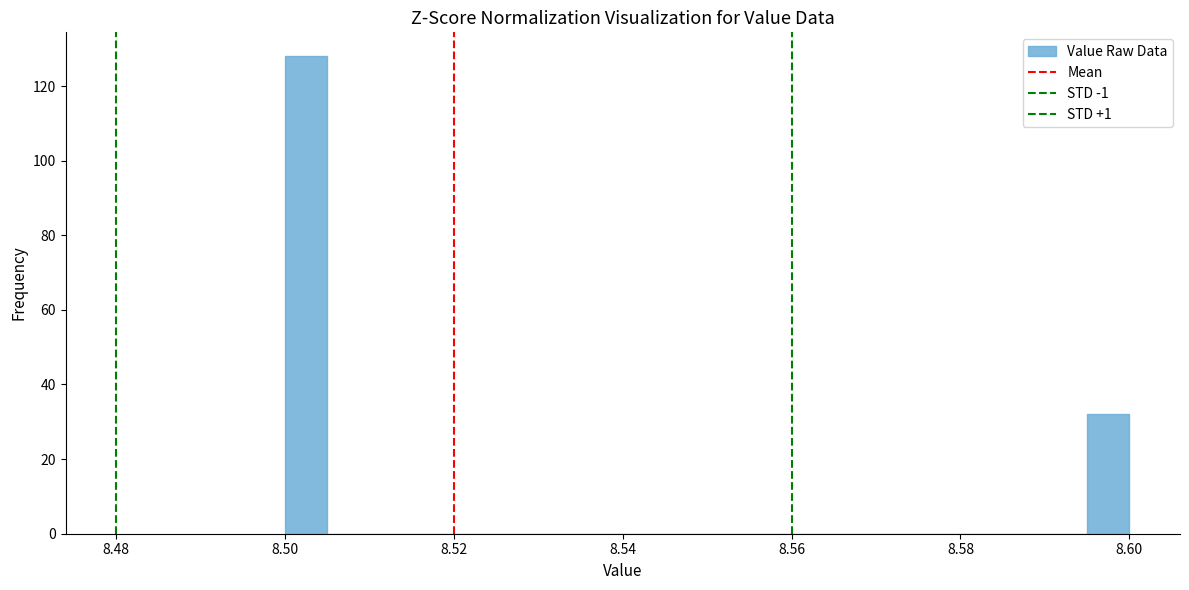

Read against the x-axis, roughly where is the centre of the tallest bar?

8.502